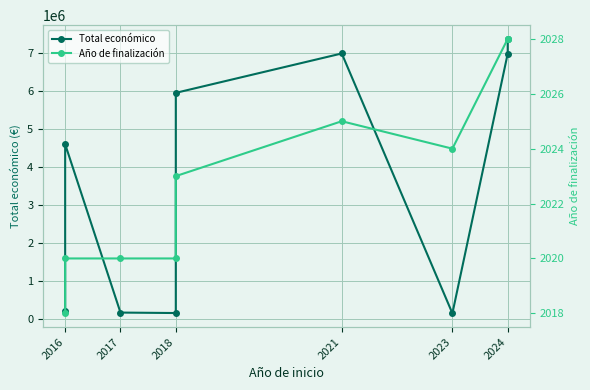

True or false: Total económico has a value of 212878 at 2023.

False